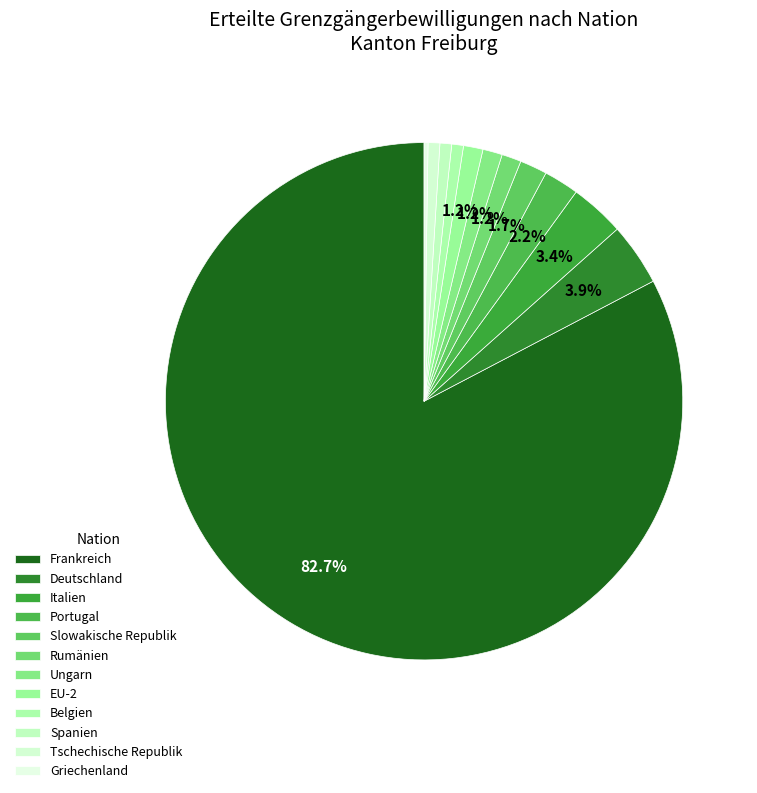

What percentage do Griechenland and EU-2 together represent?

1.5%